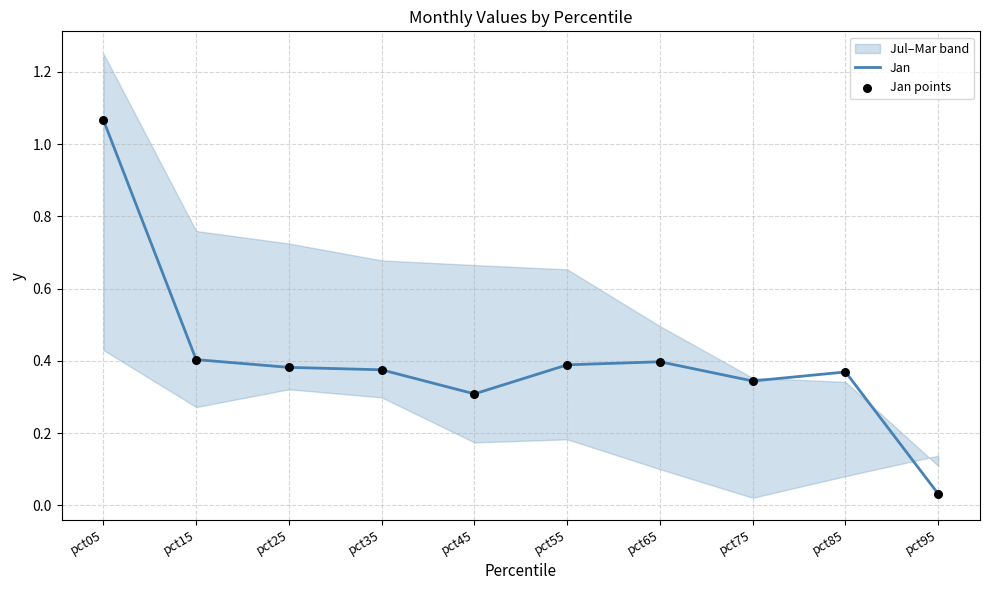

Which series contains the lowest Y value?

Jan